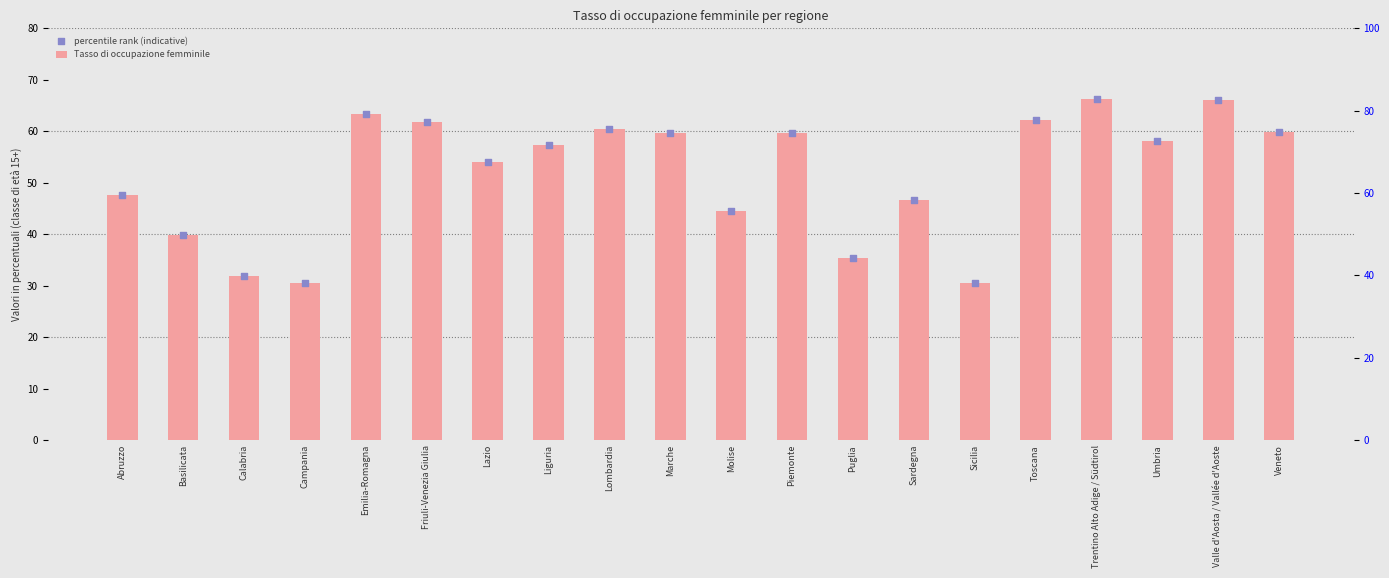

Which series contains the lowest Y value?

Tasso di occupazione femminile